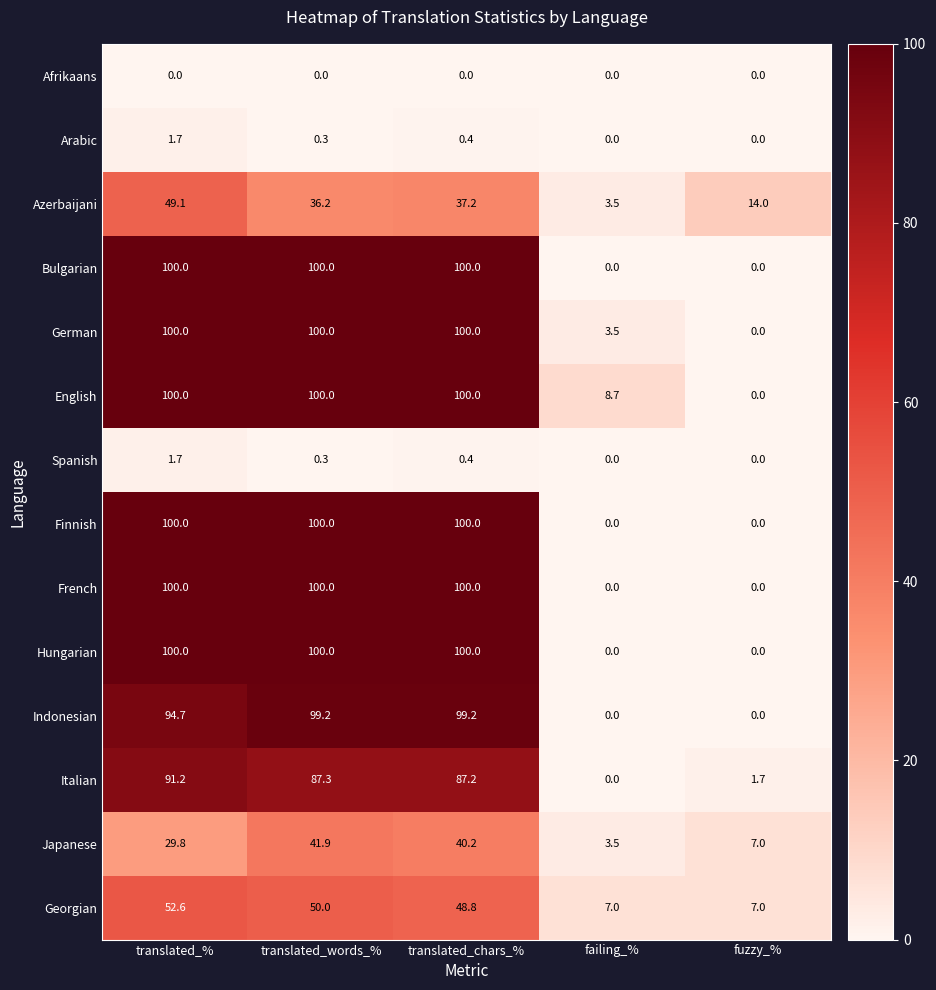

At which label does Italian first exceed 87?

translated_%